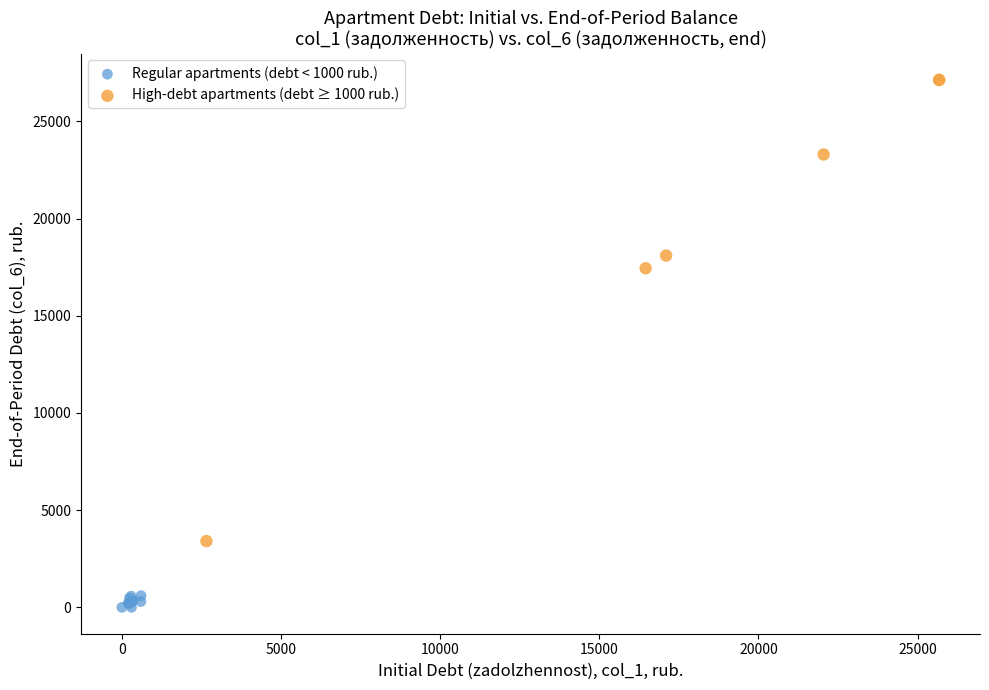

Which series has the largest Y range (max minus min)?

High-debt apartments (debt ≥ 1000 rub.)